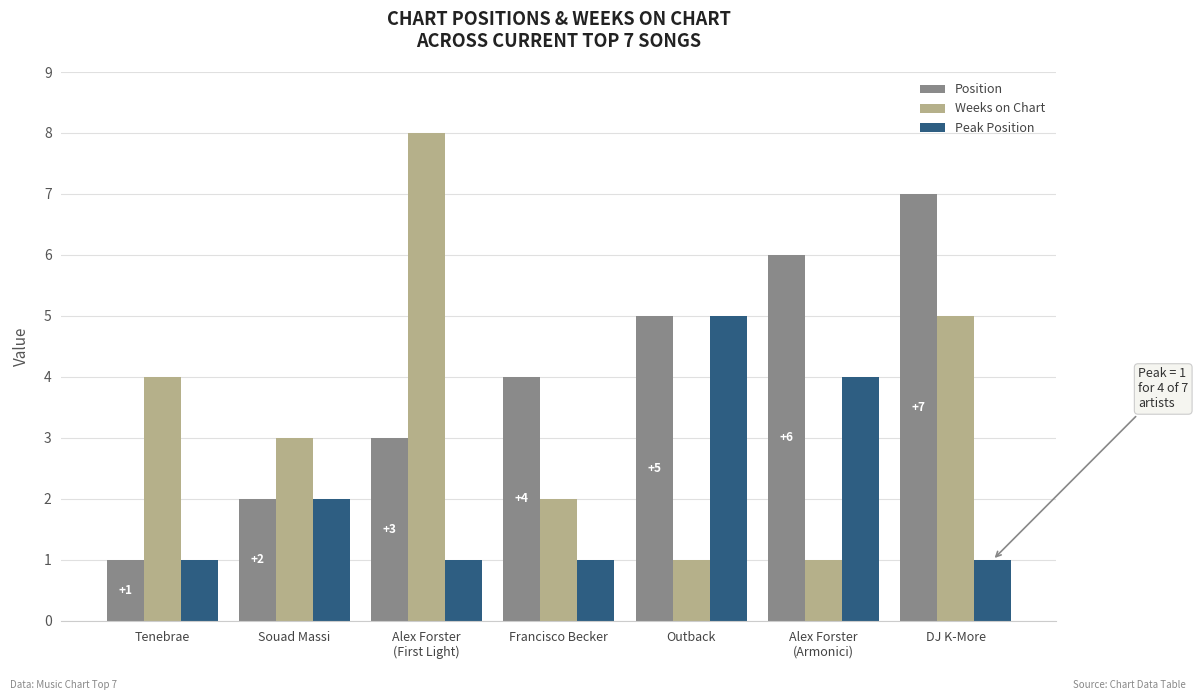

What is the difference between the highest and lowest values at Souad Massi?

1